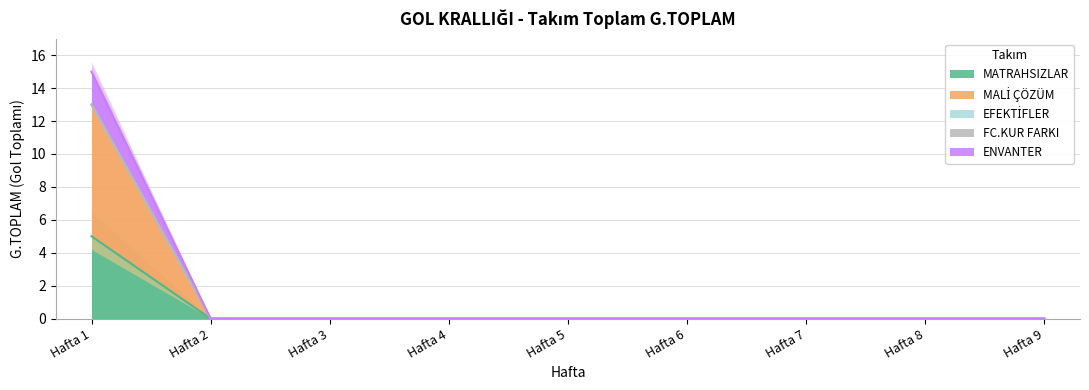

Which series has the largest total across all categories?

MALİ ÇÖZÜM